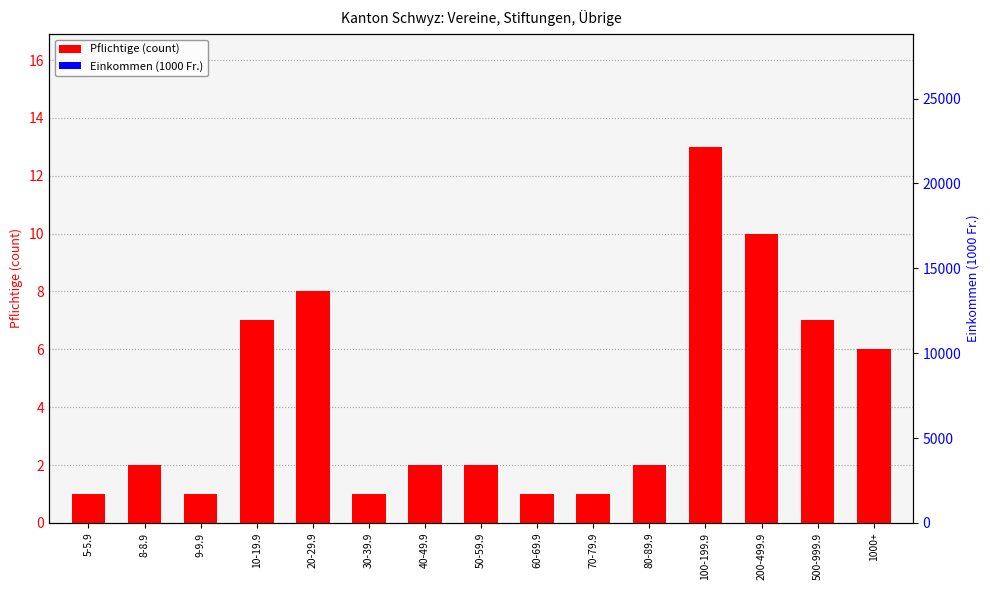

Are the bars horizontal?

No